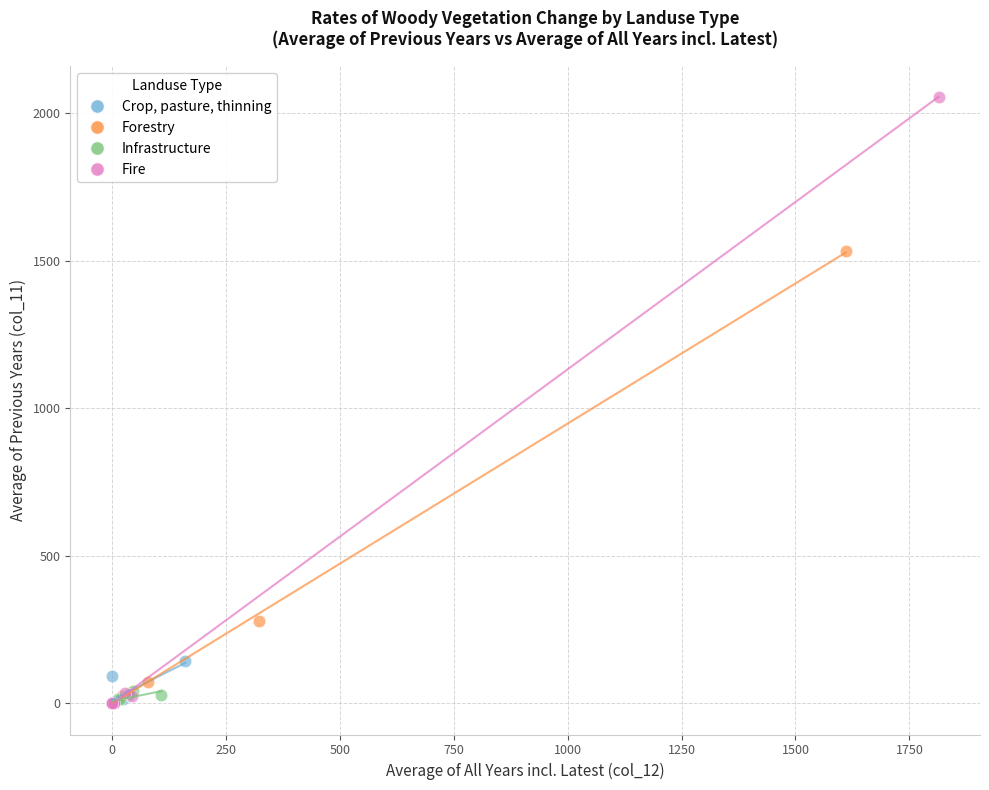

Which series contains the highest Y value?

Fire